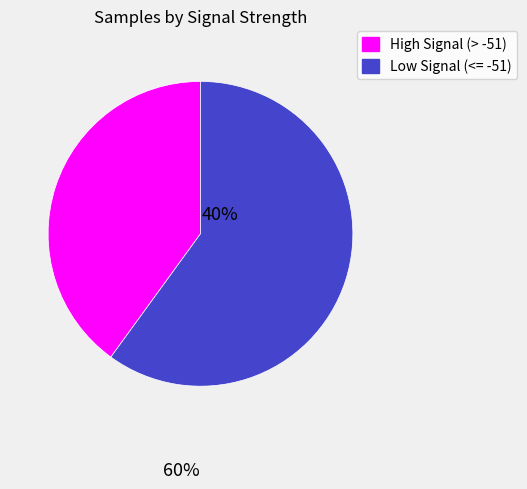

Is there any slice that represents more than half of the pie?

Yes